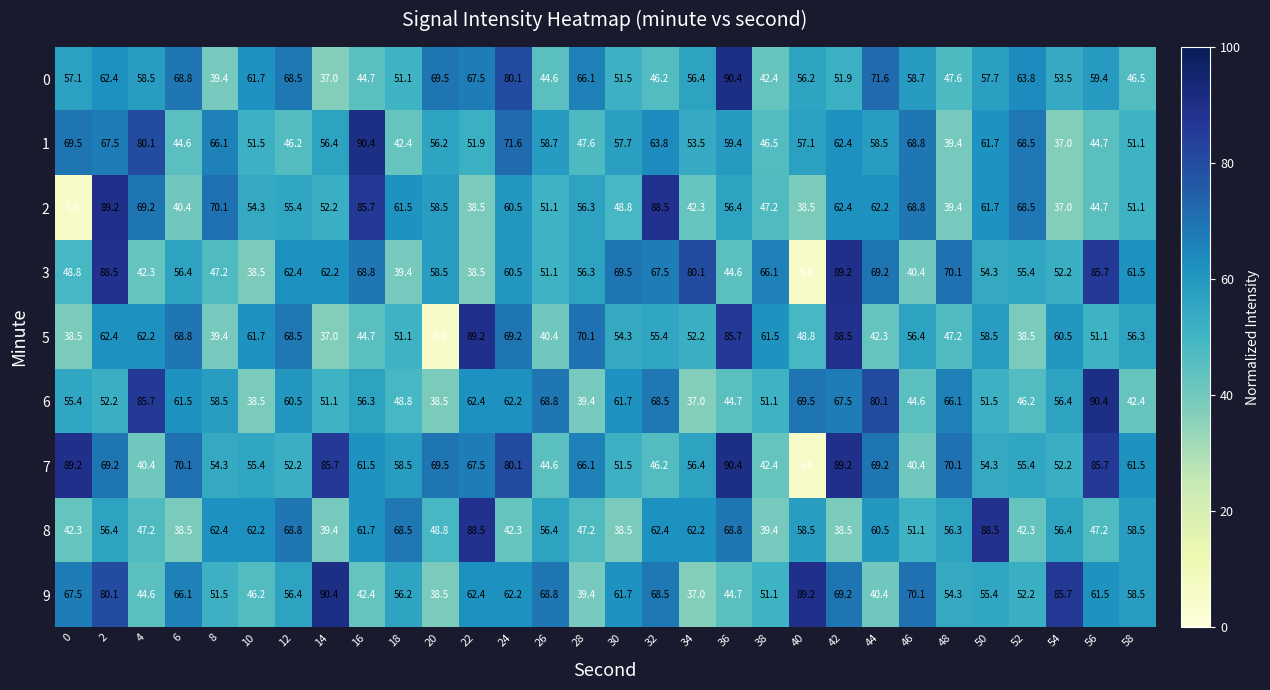

How many data points in 3 are less than 58?

15